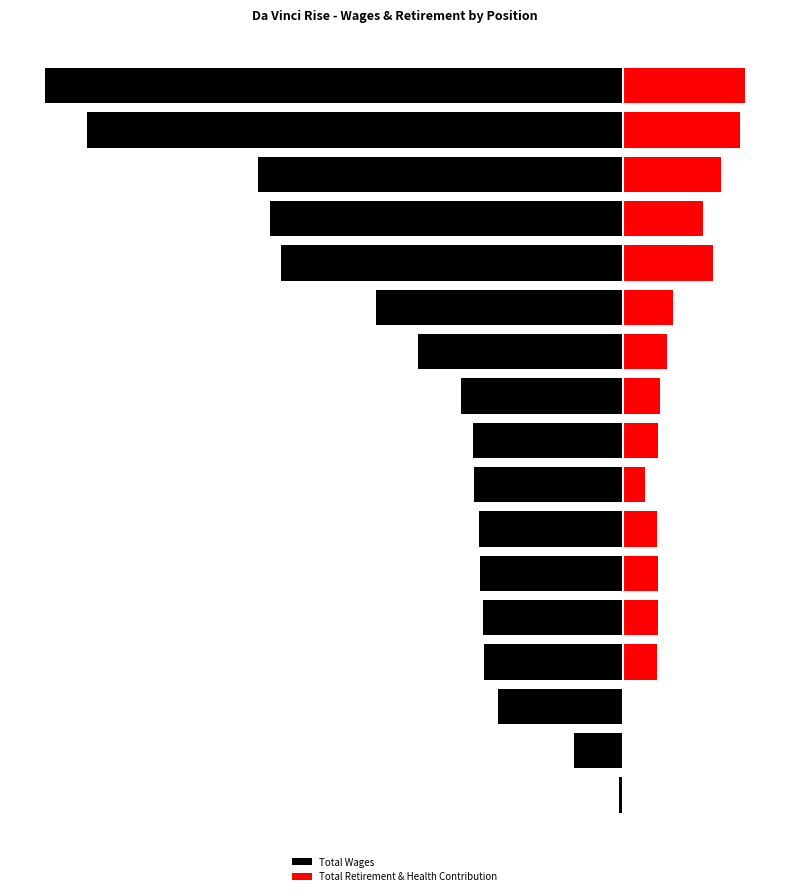

Rank the categories by Total Retirement & Health Contribution value from lowest to highest.

0, 1, 2, 7, 3, 6, 5, 4, 8, 9, 10, 11, 13, 12, 14, 15, 16